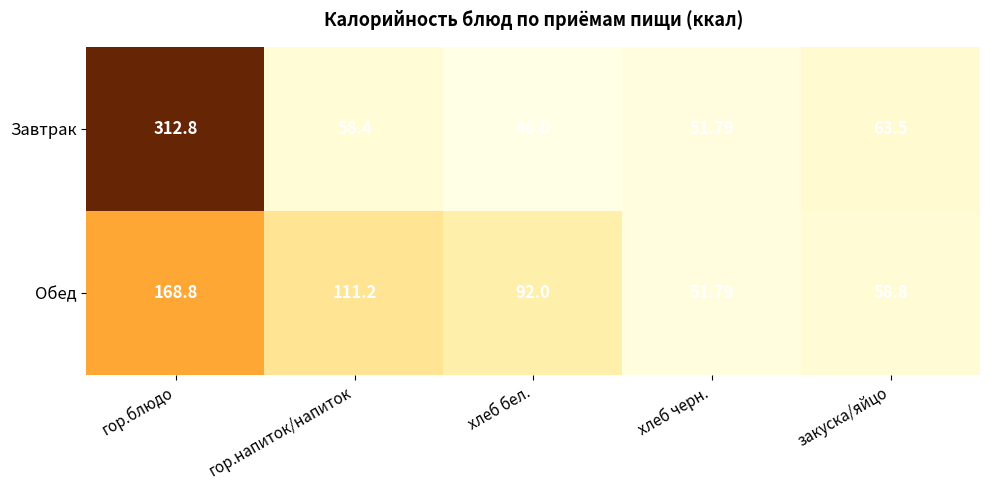

Rank the series by their maximum value, from lowest to highest.

Обед, Завтрак